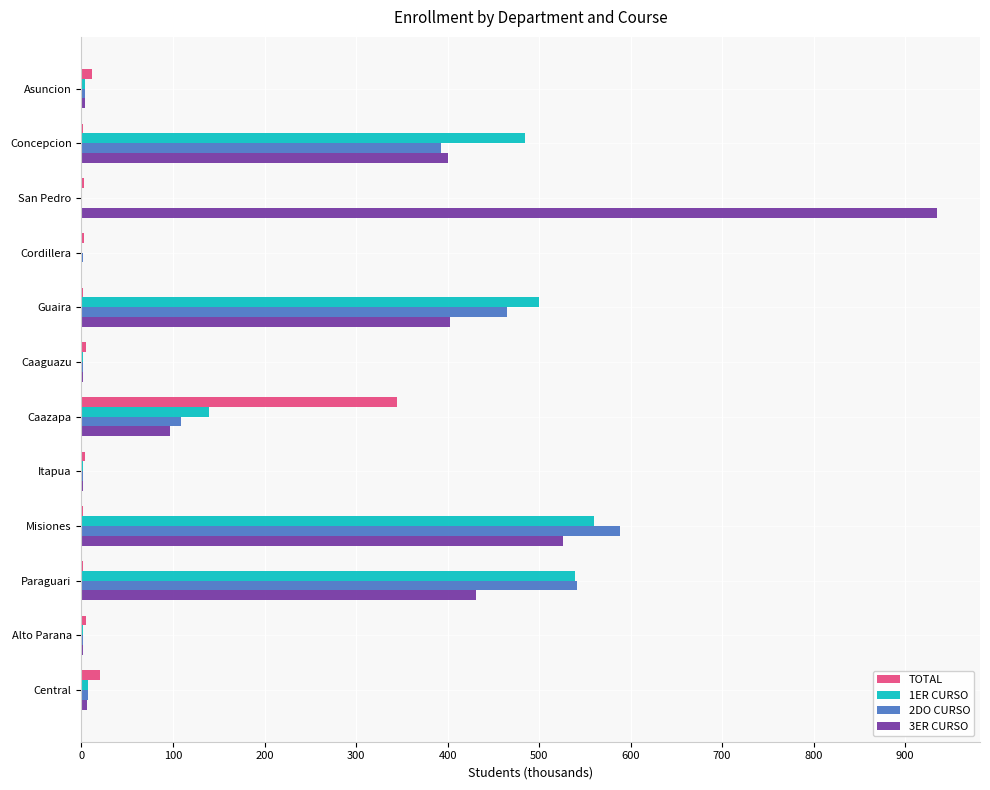

How many categories are shown in the chart?

12